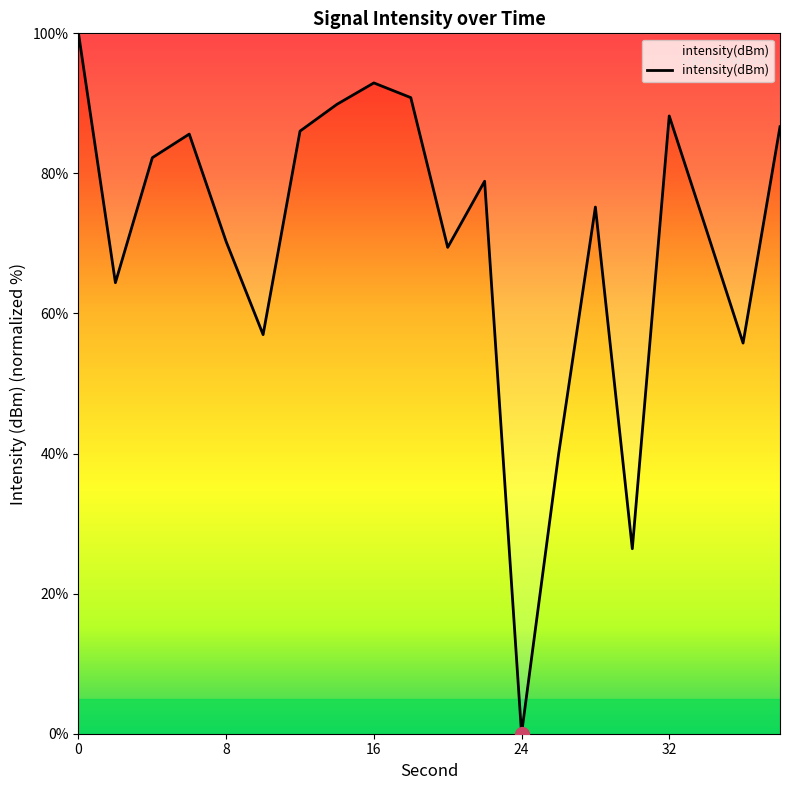

What is the average value?

70.6